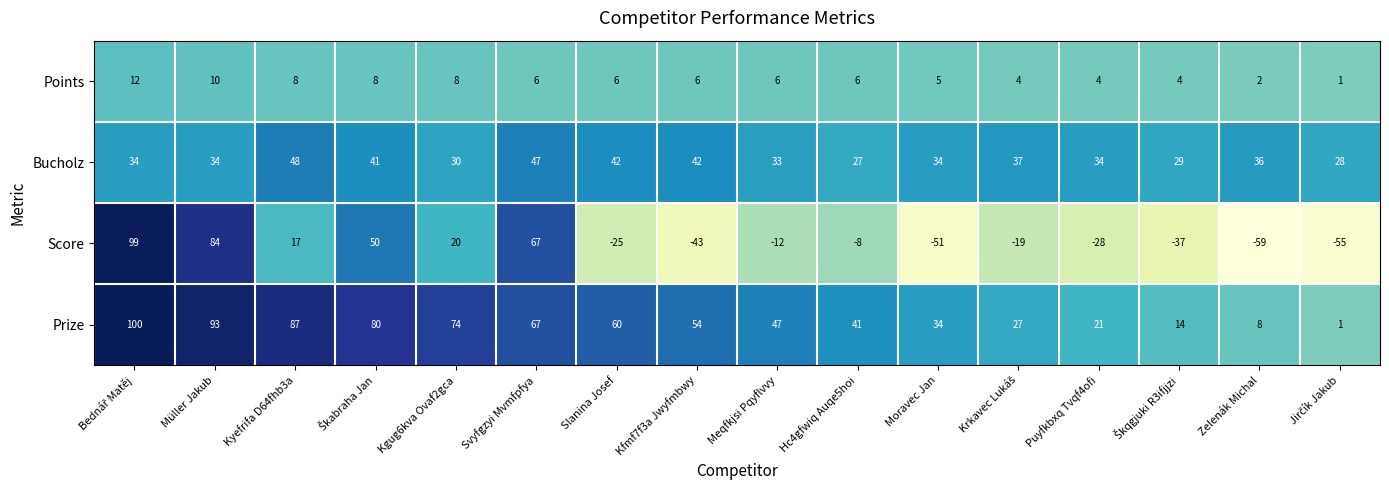

At how many categories does at least one series exceed 71?

5